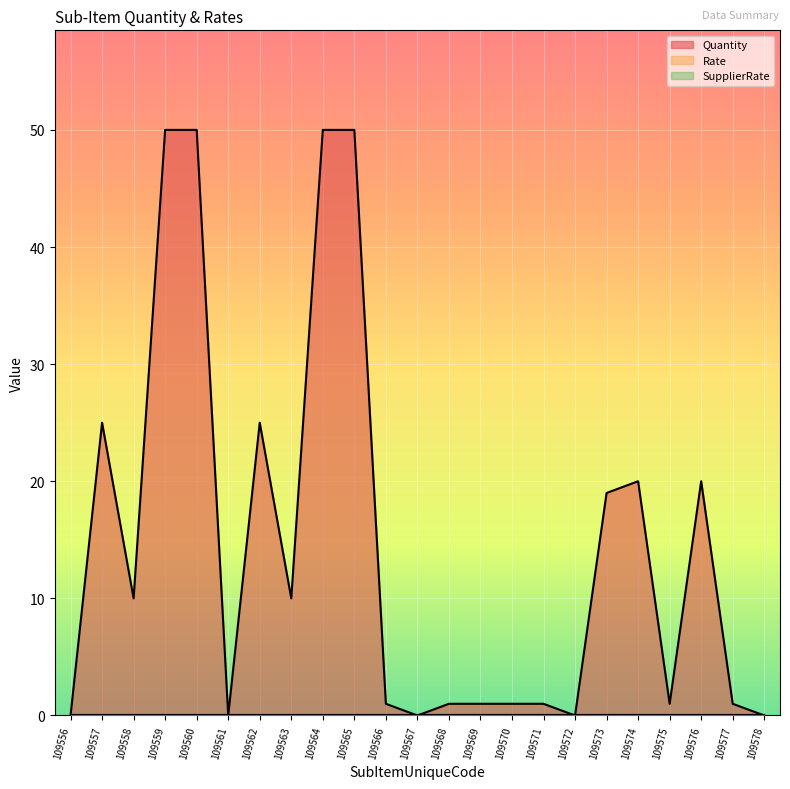

Which series has the largest range (max minus min)?

Quantity